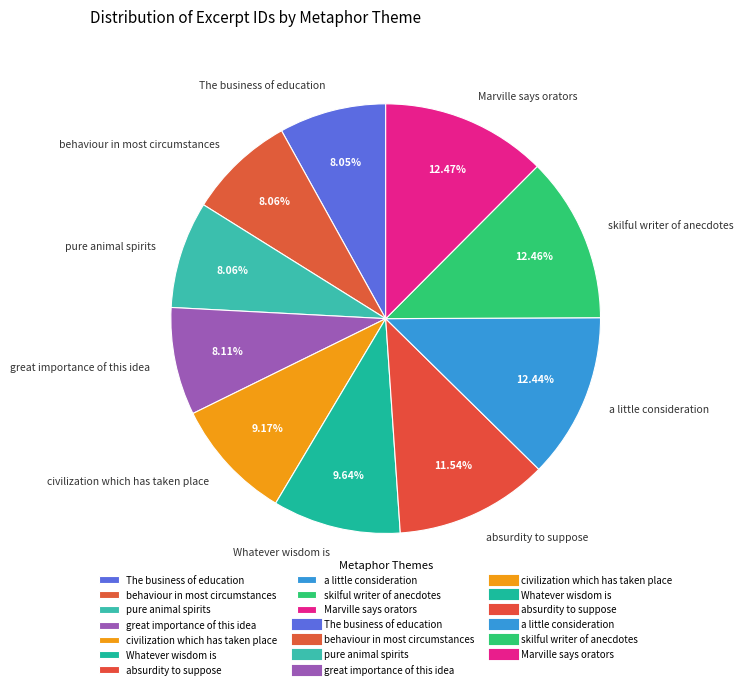

Is the sum of behaviour in most circumstances and The business of education greater than half?

No